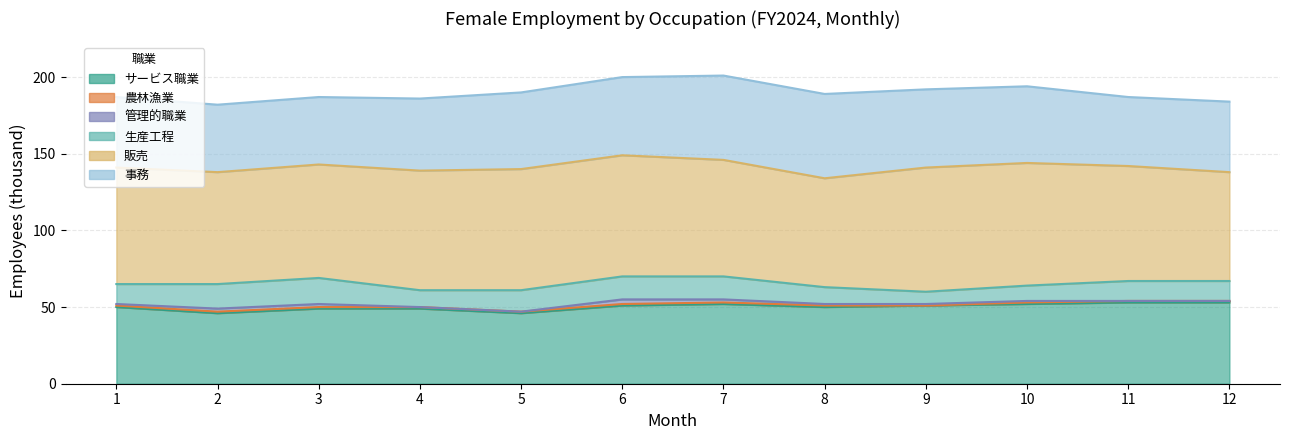

True or false: 販売 and 事務 cross at least once.

False